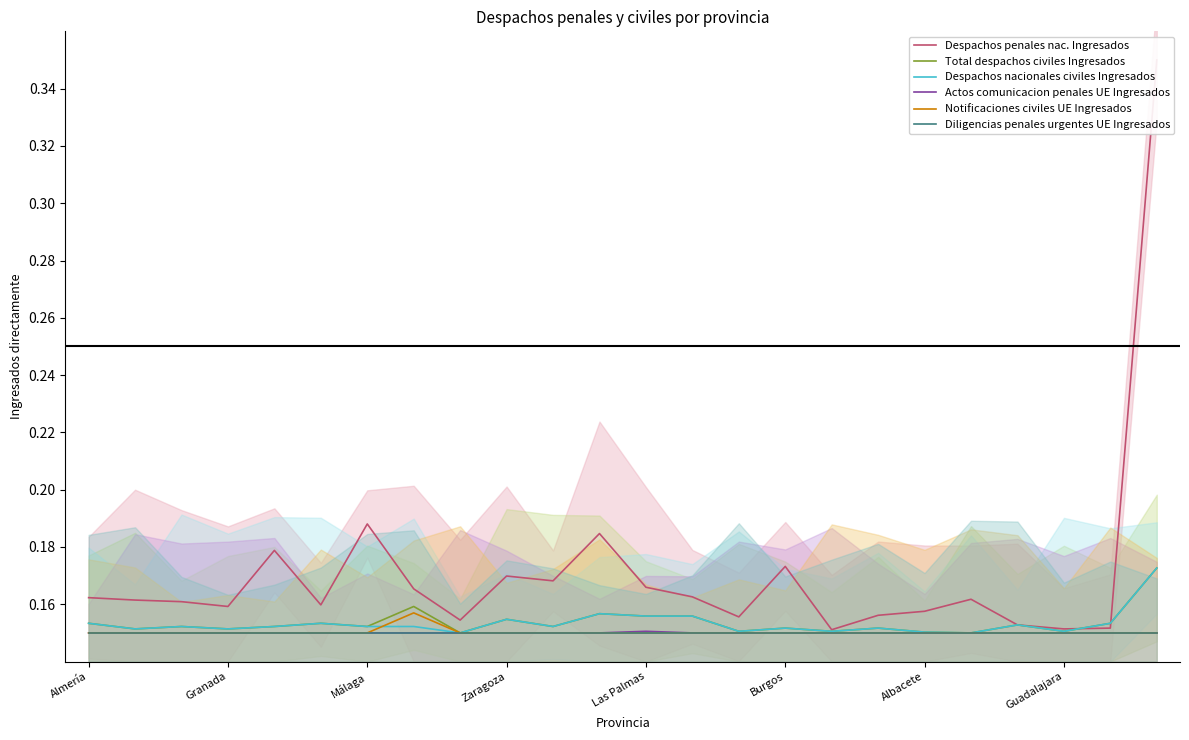

Is it true that Despachos penales nac. Ingresados equals 0.2 at 19?

True